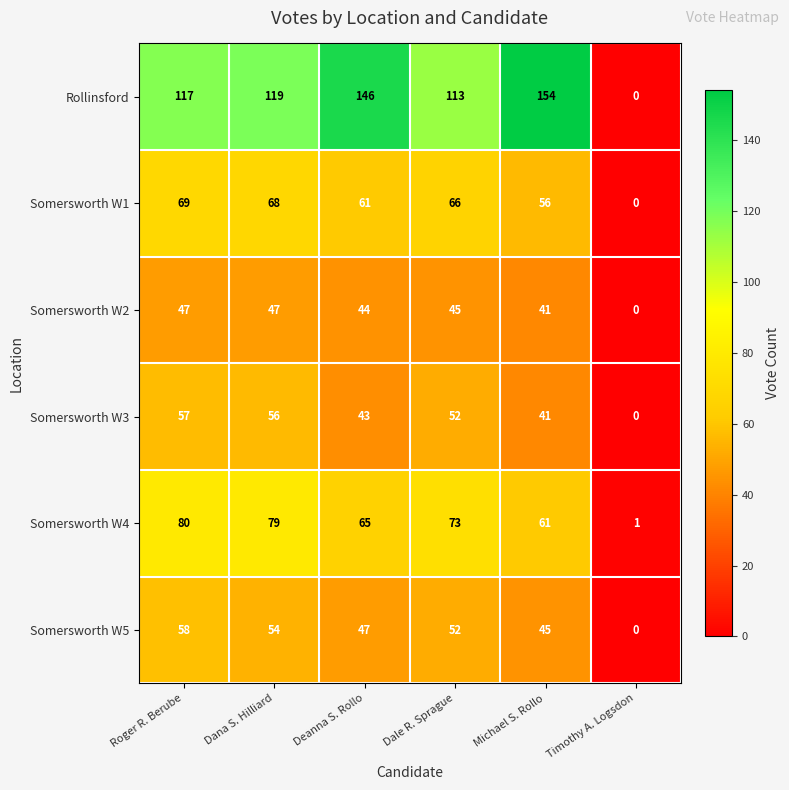

What is the difference between the Somersworth W4 values at Deanna S. Rollo and Timothy A. Logsdon?

64